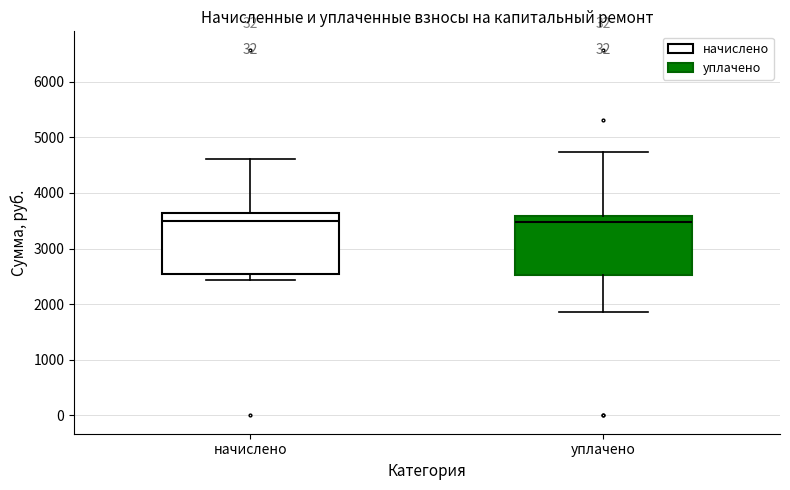

Reading left to right, read every box against the y-axis: the position of its median line, the range the box covers, and the ends of its whiskers. The values are not printed on the chart, so give them approximately, as read against the axis.

начислено: median 3500, box 2600 to 3600, whiskers 2400 to 4600
уплачено: median 3500, box 2500 to 3600, whiskers 1900 to 4700